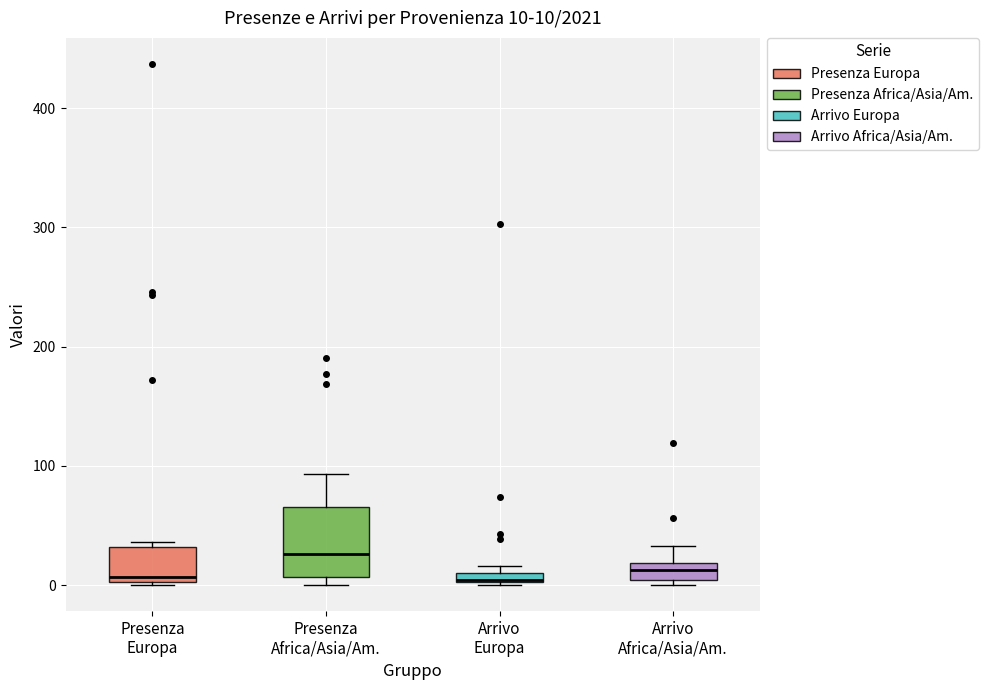

Which box is the tallest, from its lower edge to its upper edge?

Presenza Africa/Asia/Am.